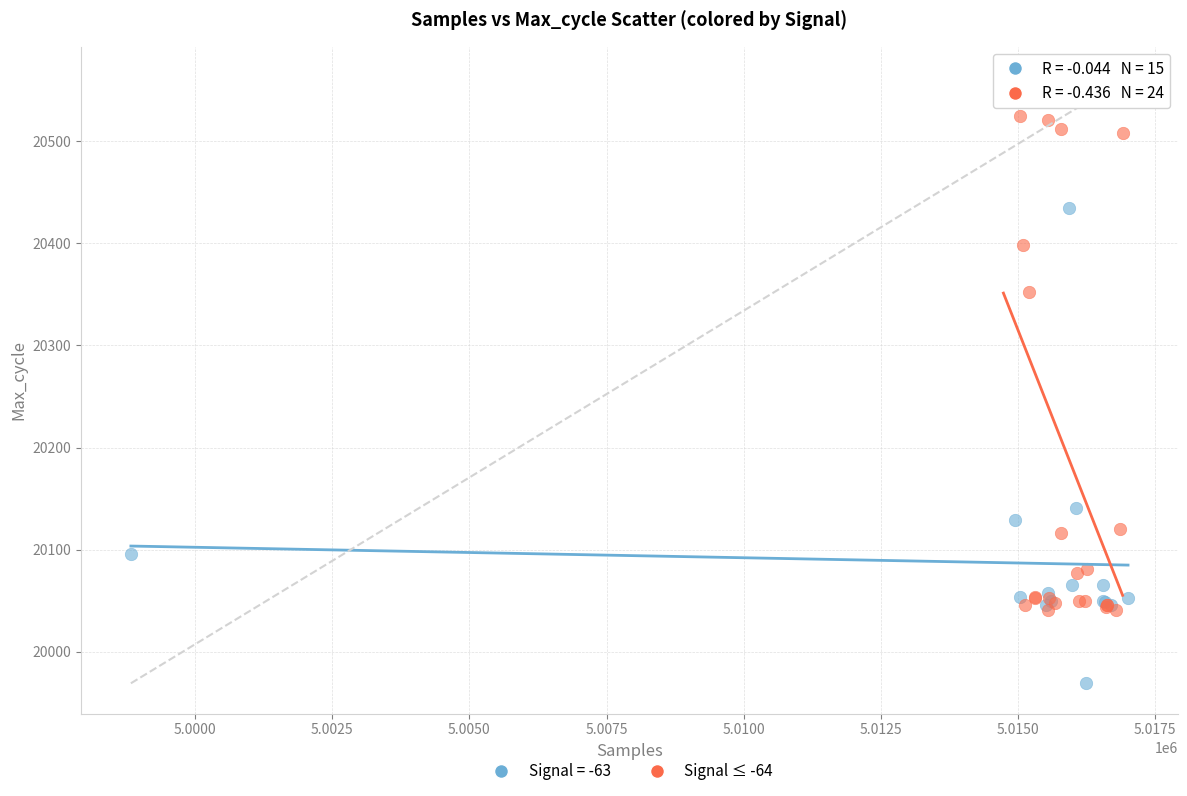

Which series has the widest spread of Y values?

Signal ≤ -64